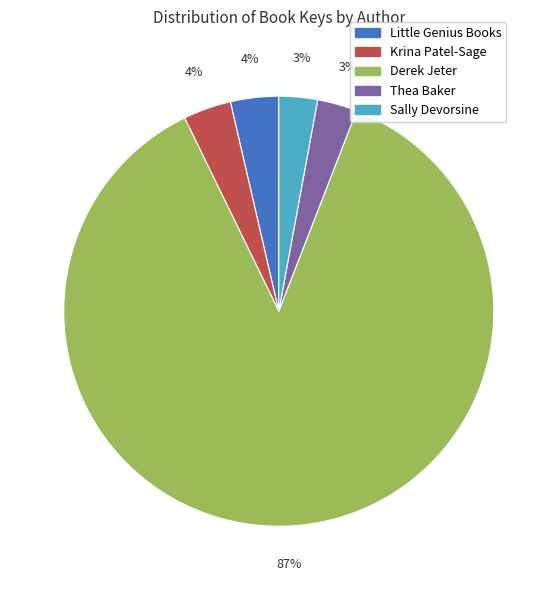

To the nearest percent, what is the average slice percentage?

20%